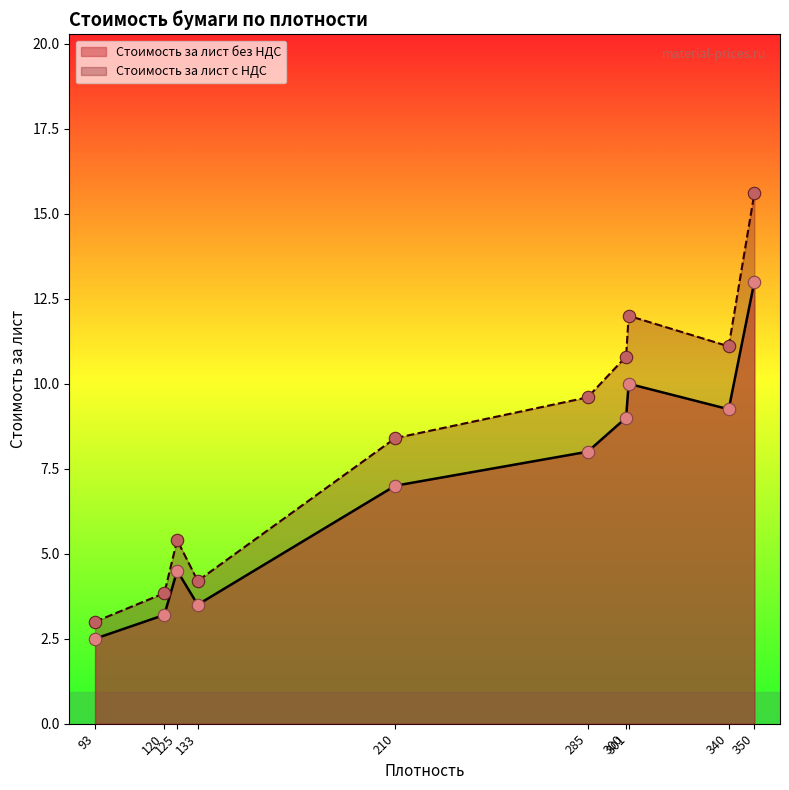

Which series reaches the minimum Y coordinate?

Стоимость за лист без НДС